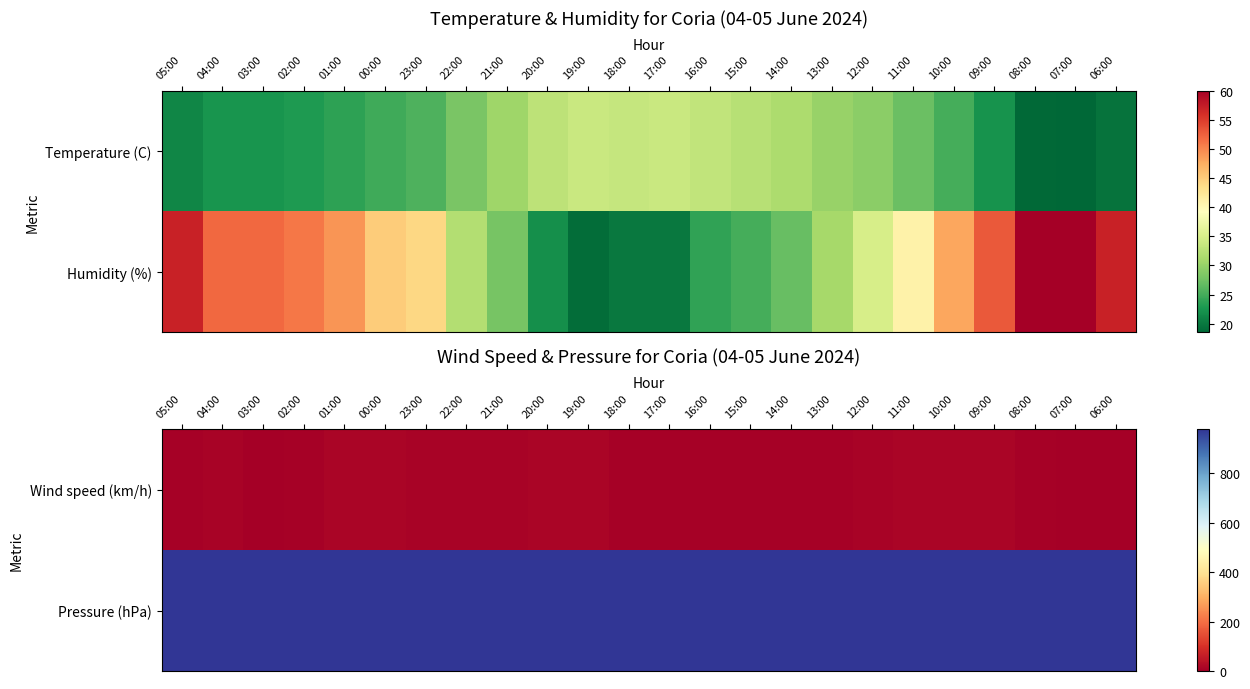

What is the average value of the Pressure (hPa) series?

976.7